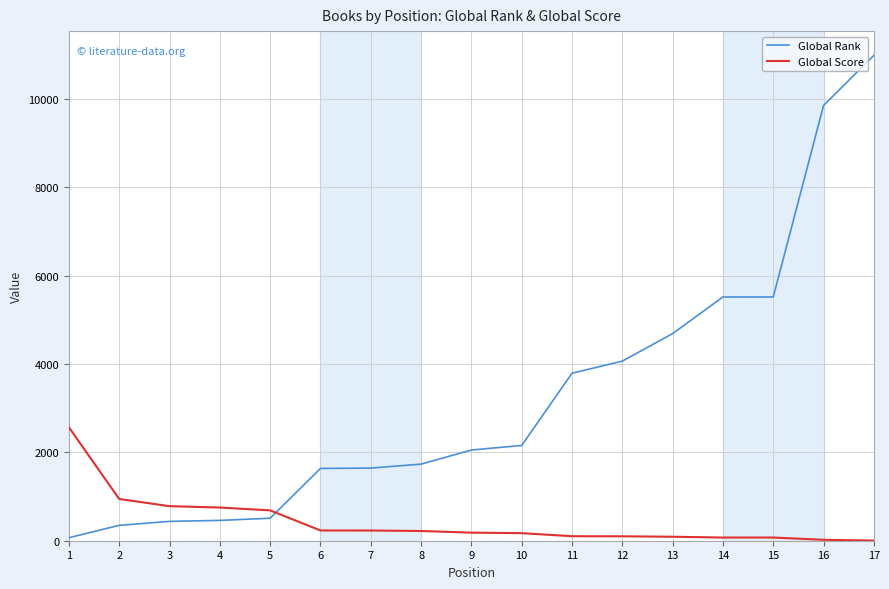

Between 12 and 14, which series saw the biggest shift?

Global Rank